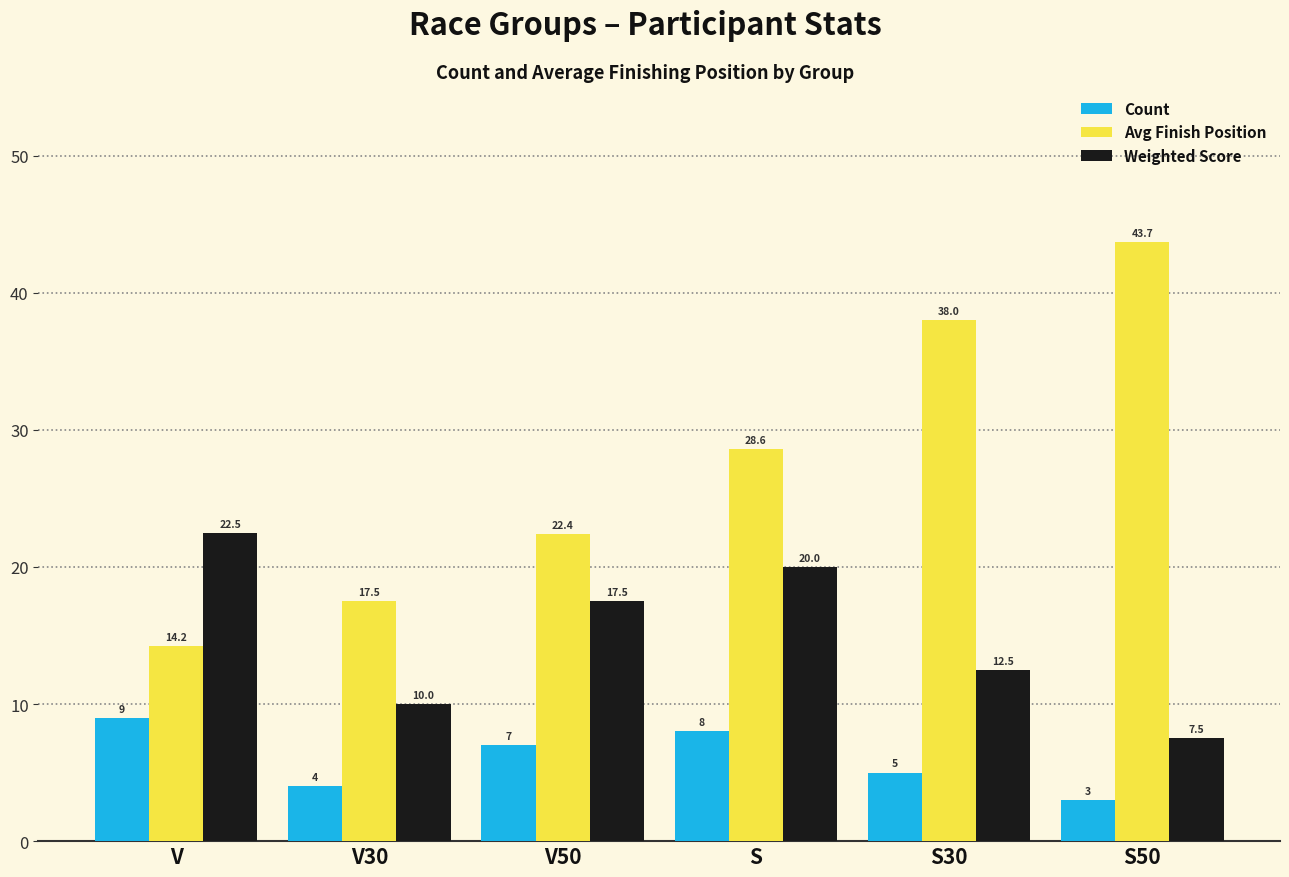

What is the label of the 2nd bar from the left?

V30